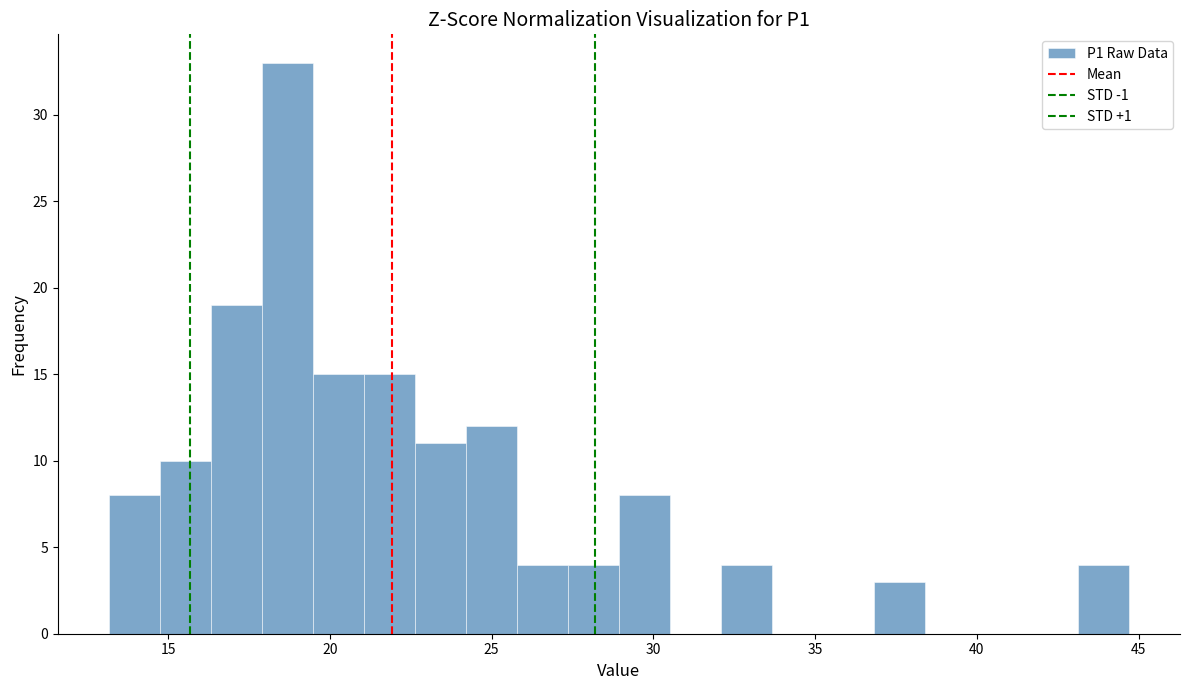

Around what value on the x-axis is the tallest bar? Give the approximate position of its centre, as read against the axis.

18.5